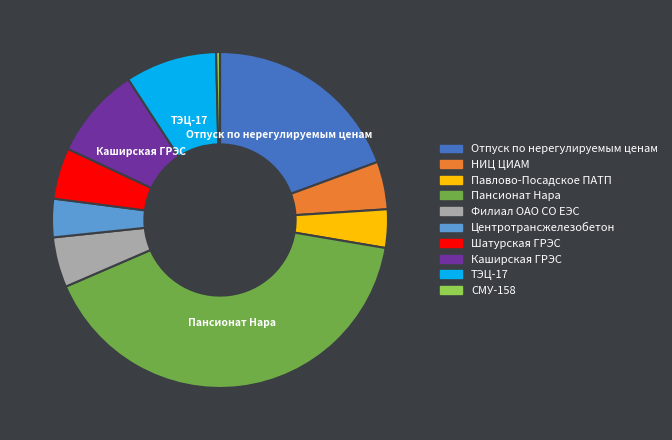

How many segments does this pie chart have?

10